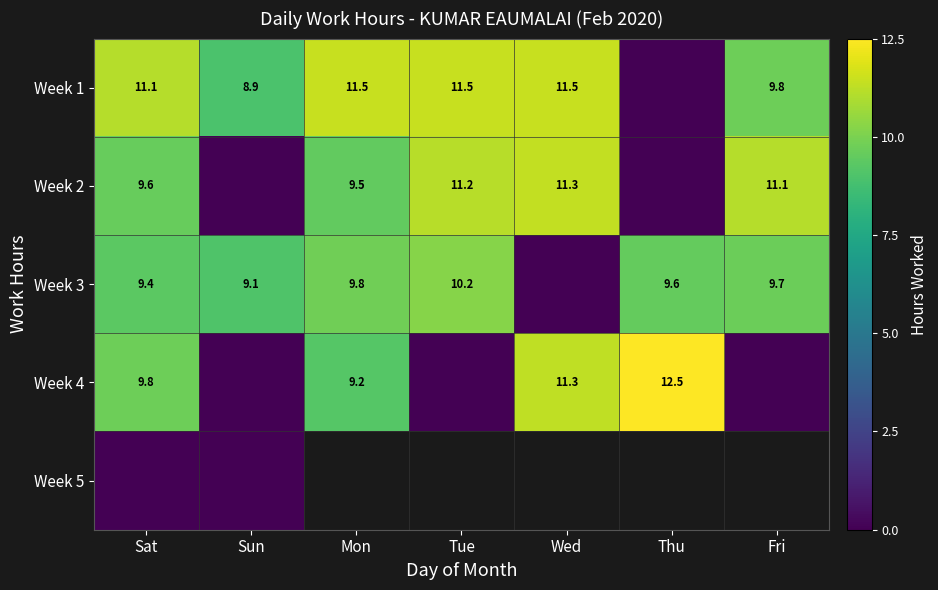

At how many categories does at least one series exceed 0?

7